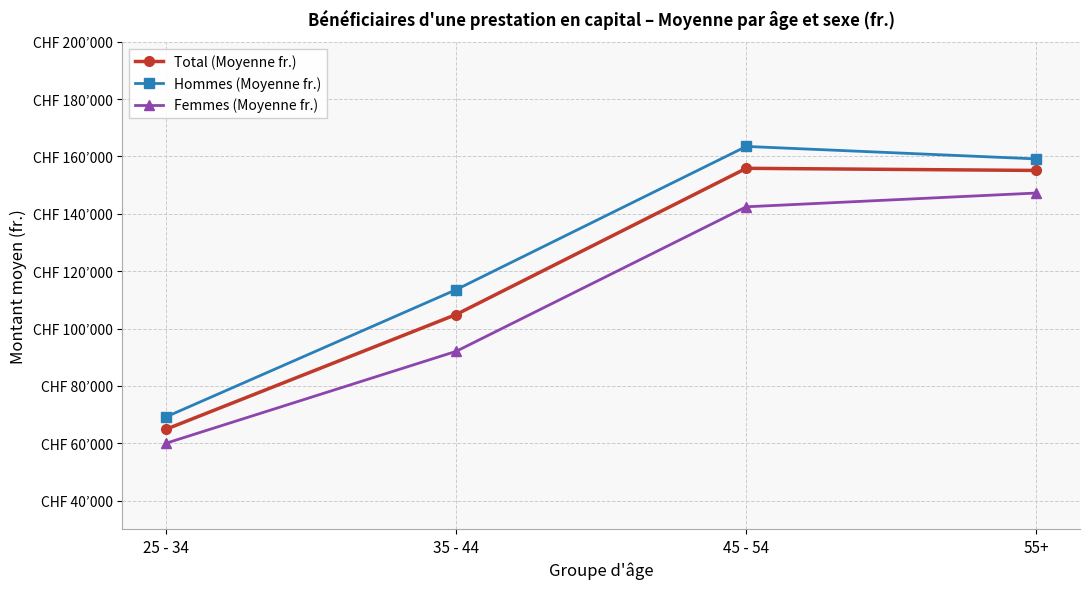

True or false: Femmes (Moyenne fr.) and Hommes (Moyenne fr.) intersect in this chart.

False